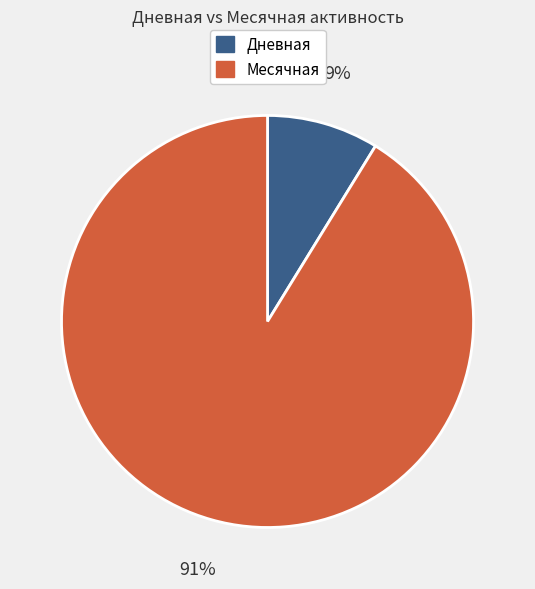

To the nearest percent, what is the difference between the largest and smallest slice percentages?

82%